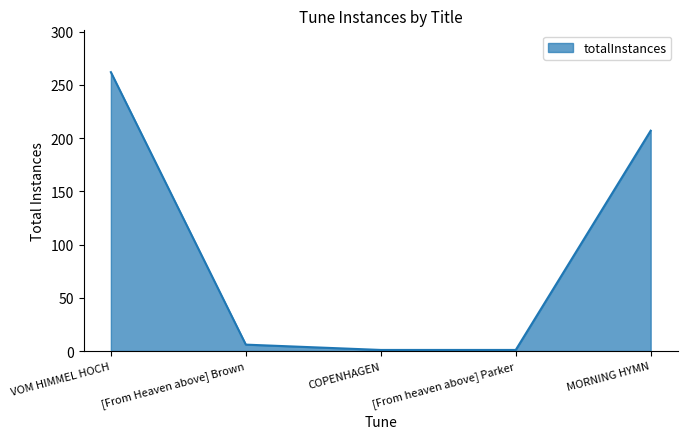

Does the chart have visible grid lines?

No